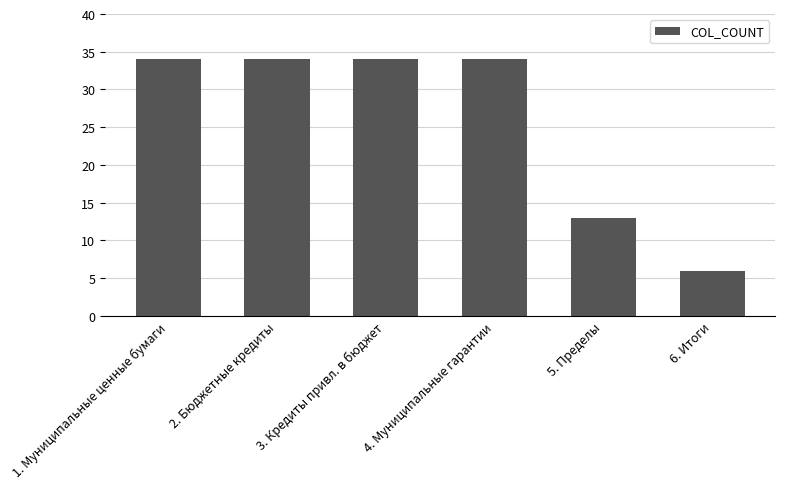

What is the average value?

26